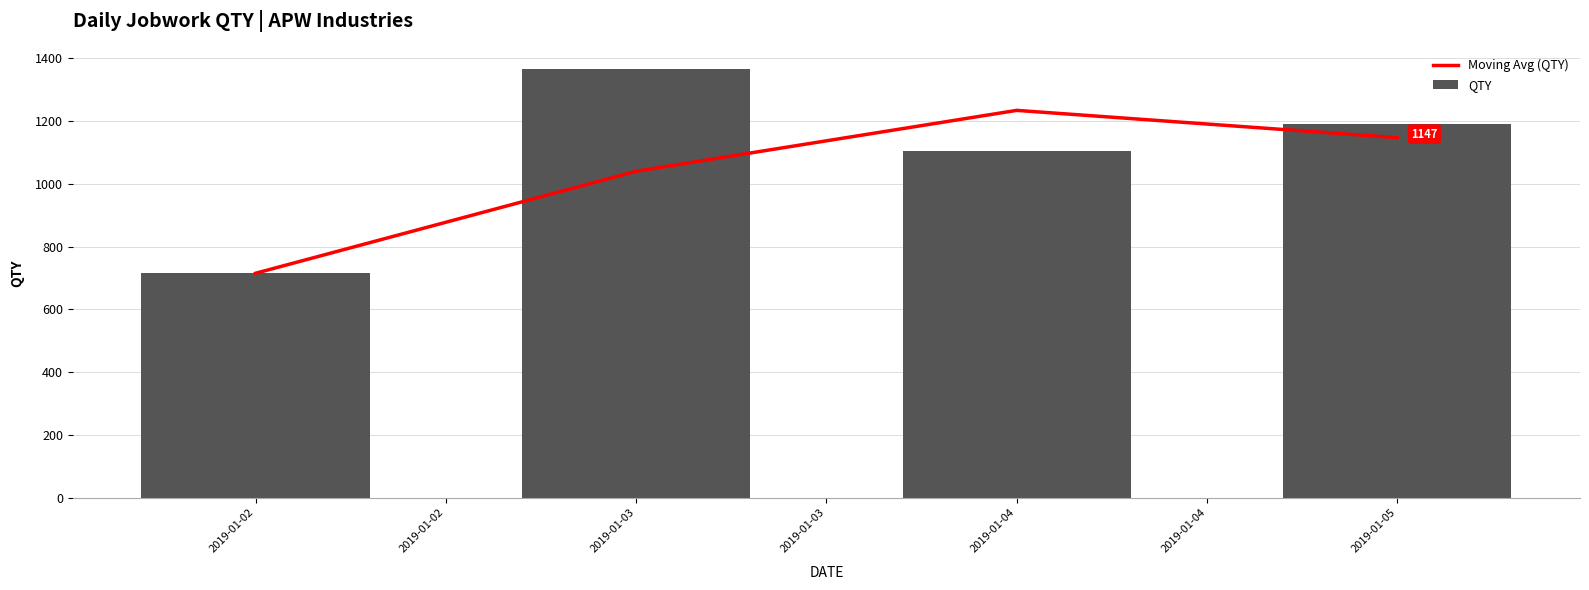

At which label does QTY reach its minimum?

2019-01-02